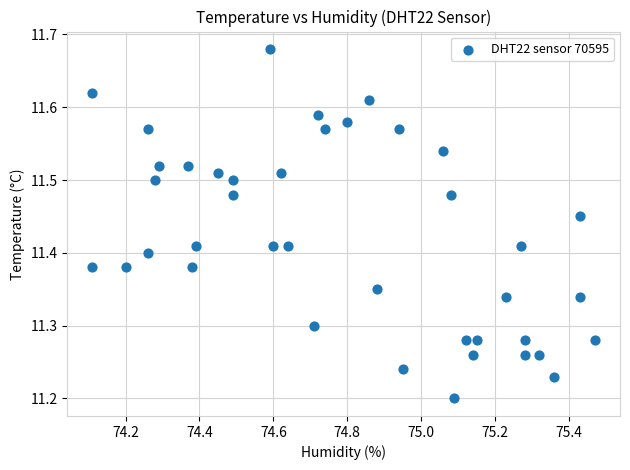

What is the range of X values (max minus min)?

1.4